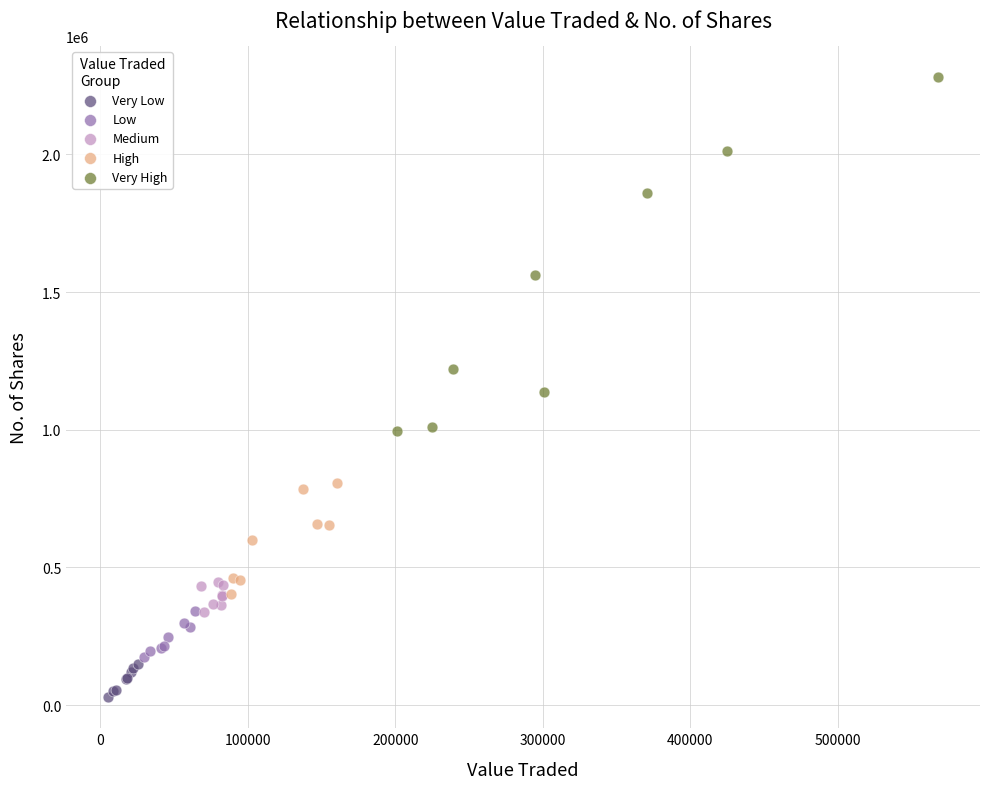

Which series contains the lowest Y value?

Very Low